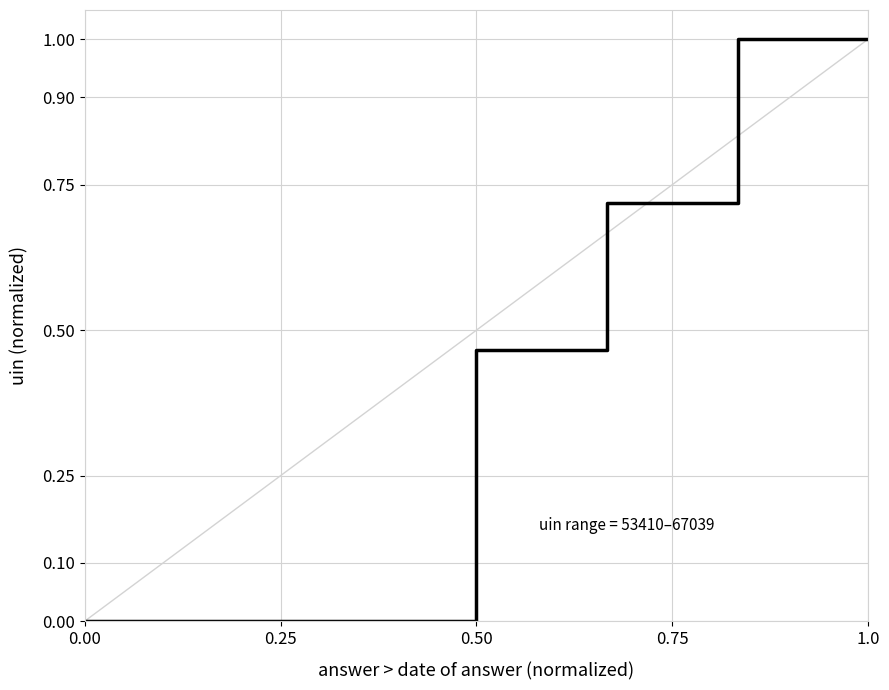

True or false: there are more than 2 points higher than both neighbors.

False